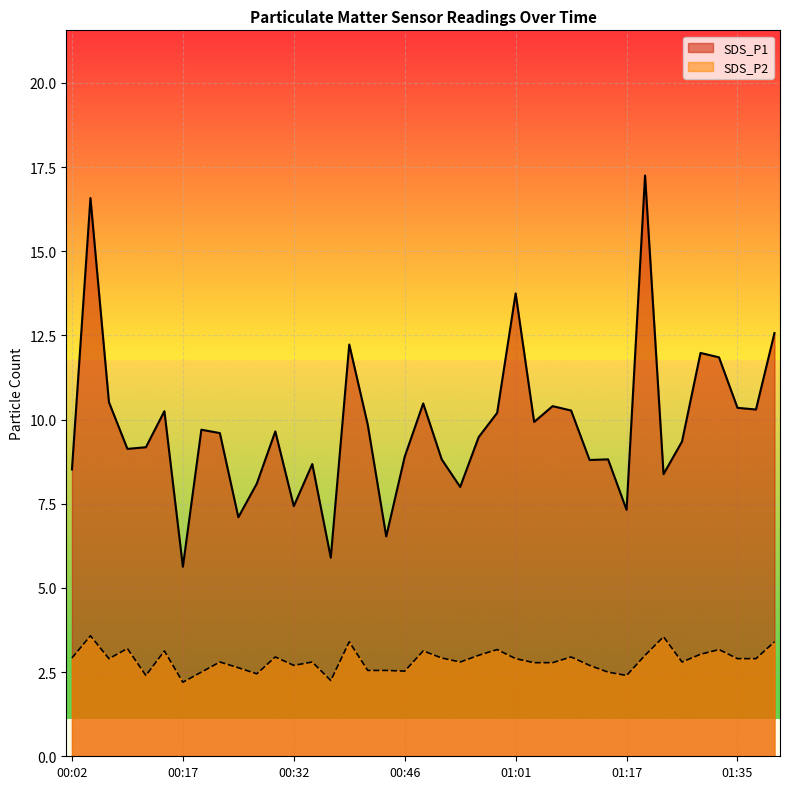

Between 01:27 and 01:30, which is larger?

01:27